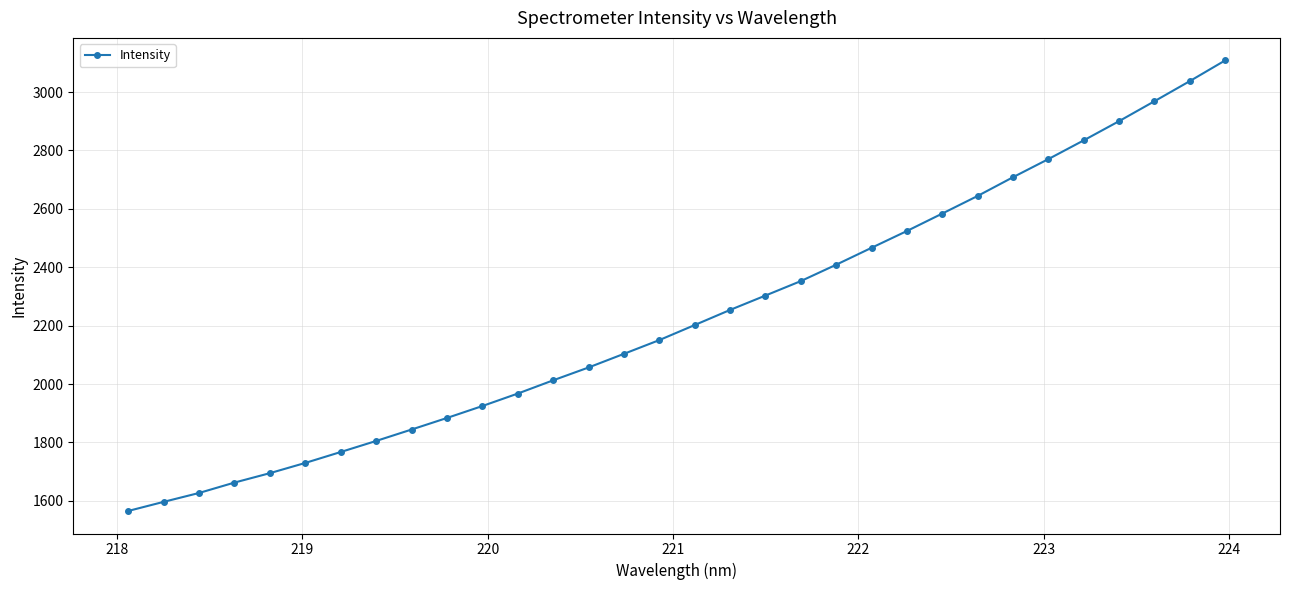

True or false: the data has more than 2 interior local peaks.

False